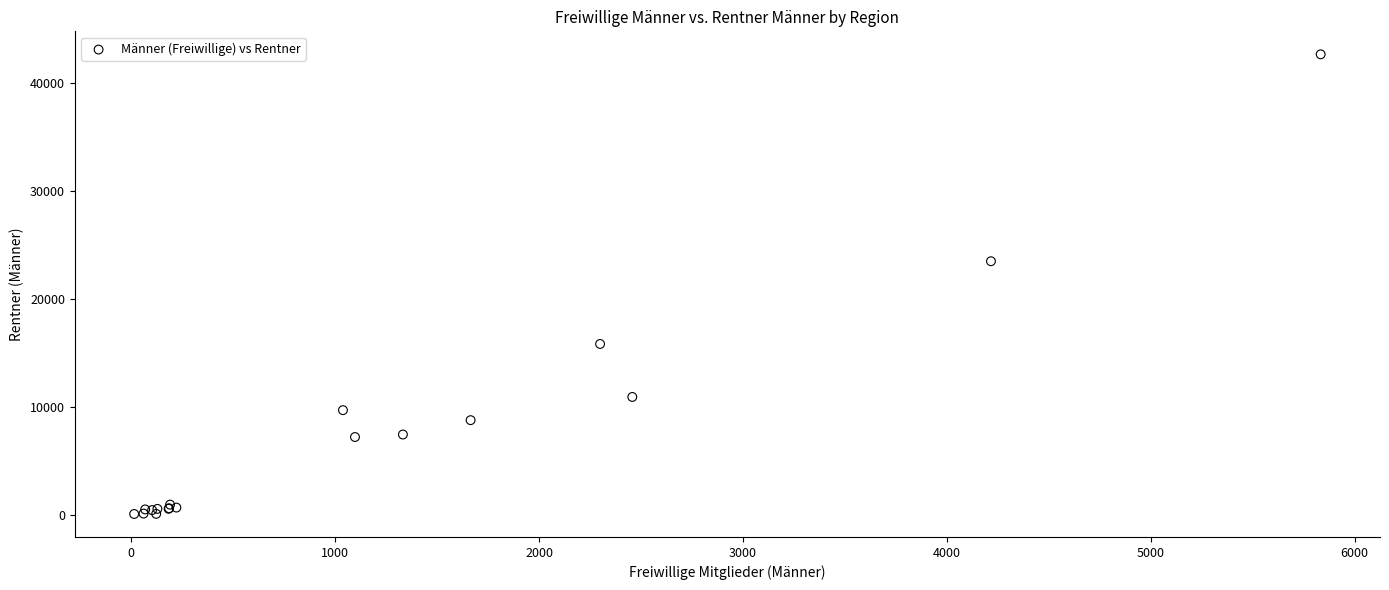

What Y value in the scatter plot is closest to 21379?

23502